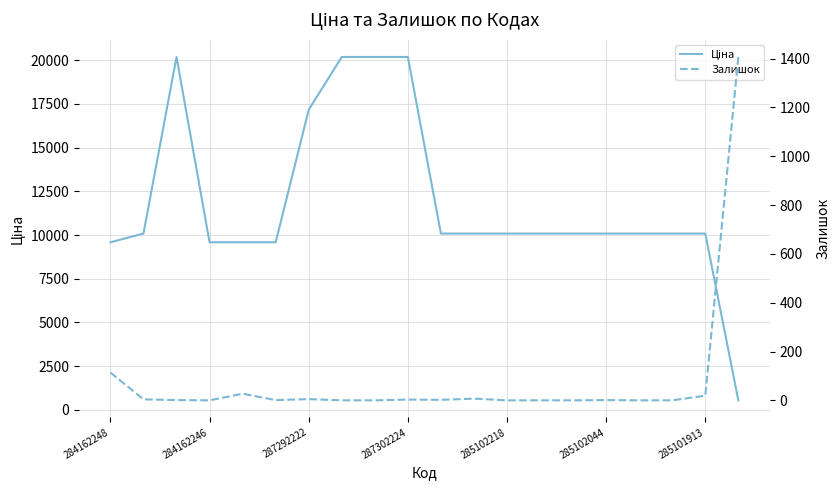

What are all the series names shown in the legend?

Ціна, Залишок